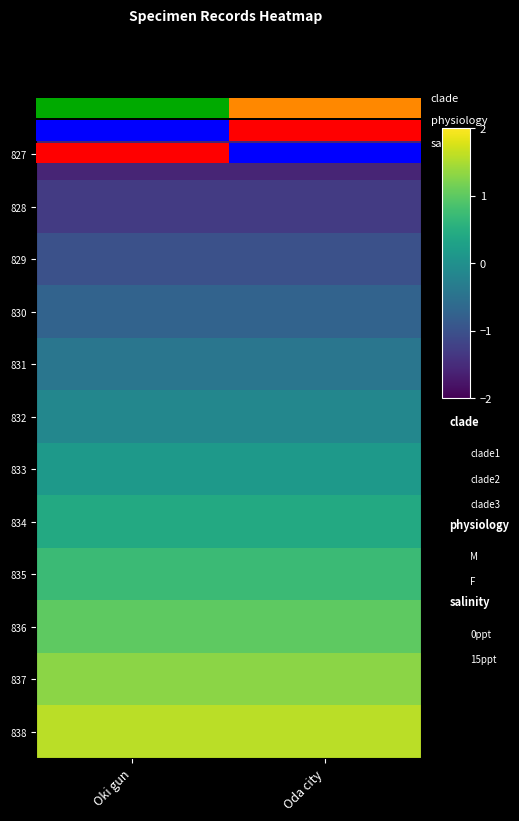

The 835 series shows 0.7 at Oki gun. True or false?

True